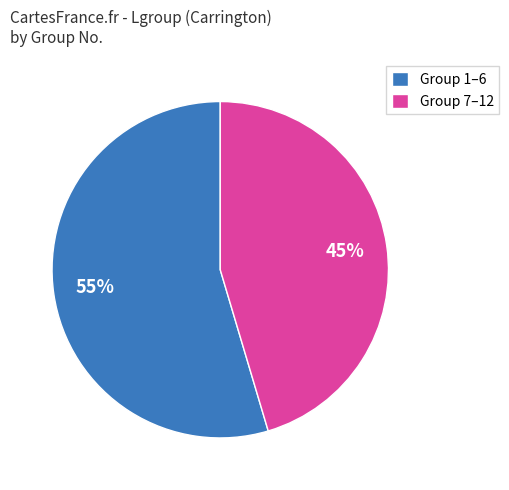

To the nearest percent, what is the combined percentage of Group 7–12 and Group 1–6?

100%